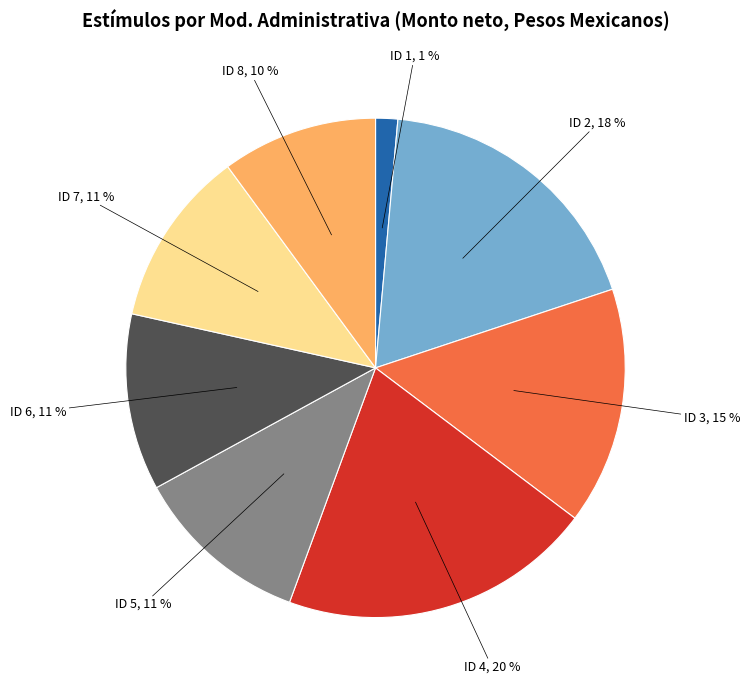

Does any single category account for the majority?

No